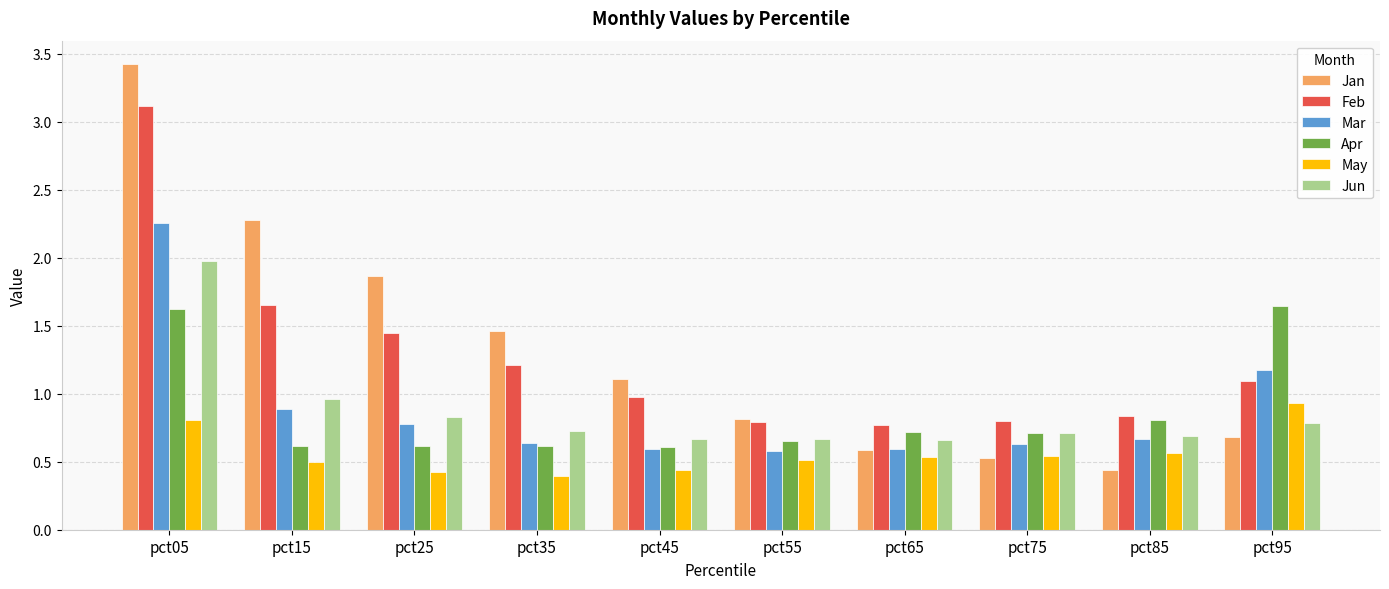

What is the average value of the Jun series?

0.9